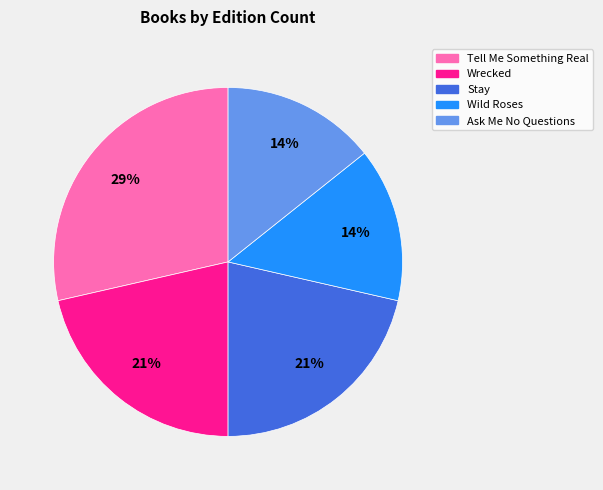

The Ask Me No Questions slice represents 7% of the pie. True or false?

False